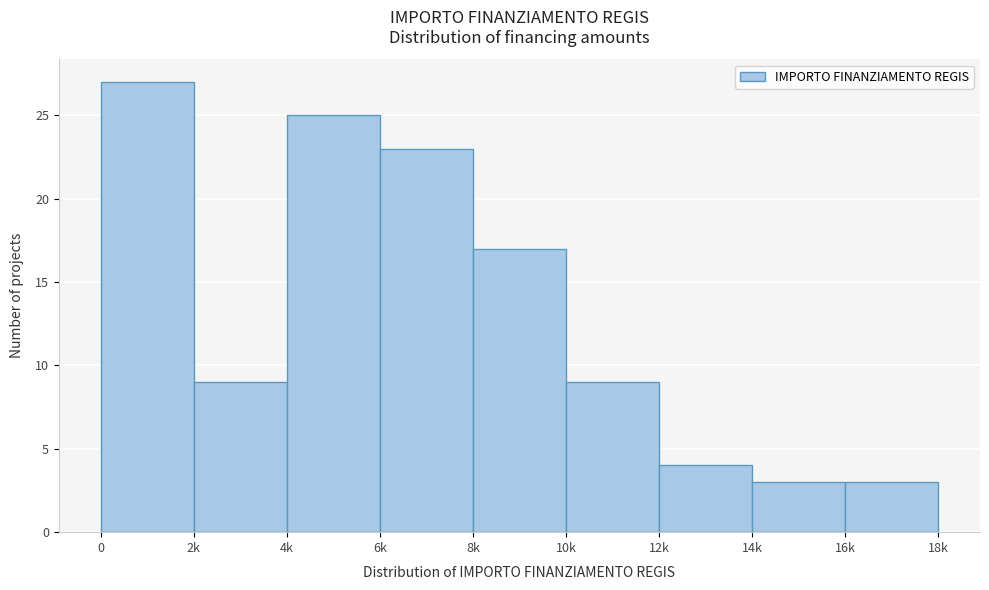

Reading left to right, transcribe all the data shown in this chart.

0=27	2k=9	4k=25	6k=23	8k=17	10k=9	12k=4	14k=3	16k=3